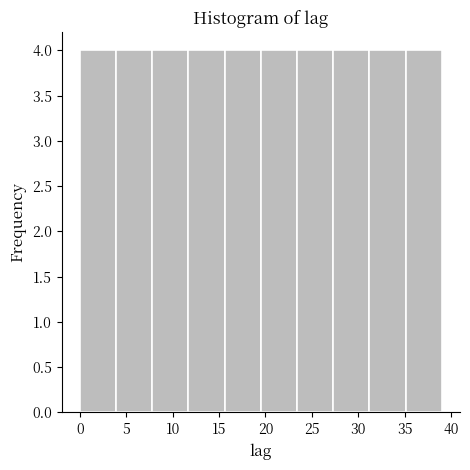

Reading left to right, list every bar in this chart as the range it spans on the x-axis followed by its height. Neither the bar edges nor the heights are printed on the chart, so give them approximately, as read against the axes.

0.0 to 3.9: 4
3.9 to 7.8: 4
7.8 to 11.7: 4
11.7 to 15.6: 4
15.6 to 19.5: 4
19.5 to 23.4: 4
23.4 to 27.3: 4
27.3 to 31.2: 4
31.2 to 35.1: 4
35.1 to 39.0: 4